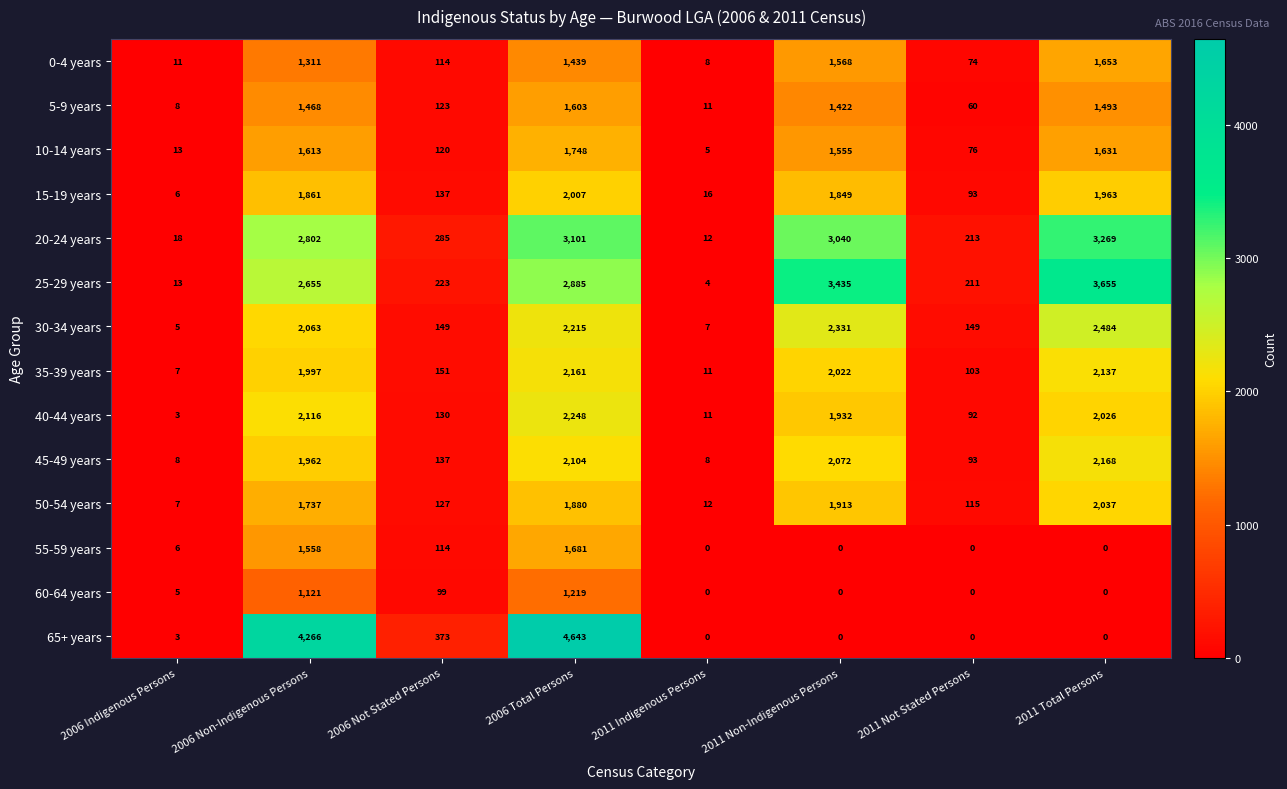

What is the spread (max minus min) of values at 2006 Non-Indigenous Persons?

3145